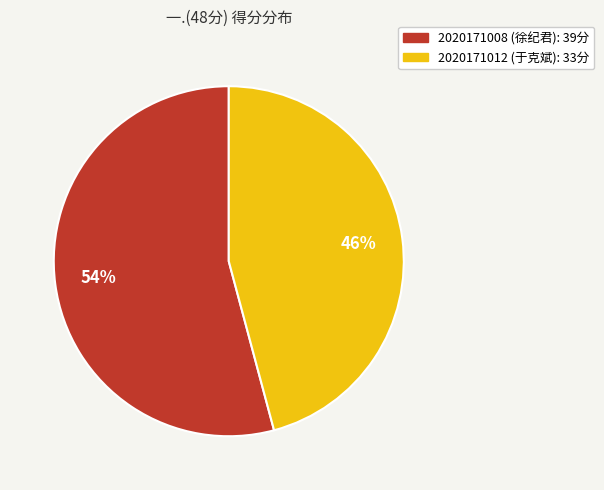

Is the sum of 2020171008 and 2020171012 greater than half?

Yes